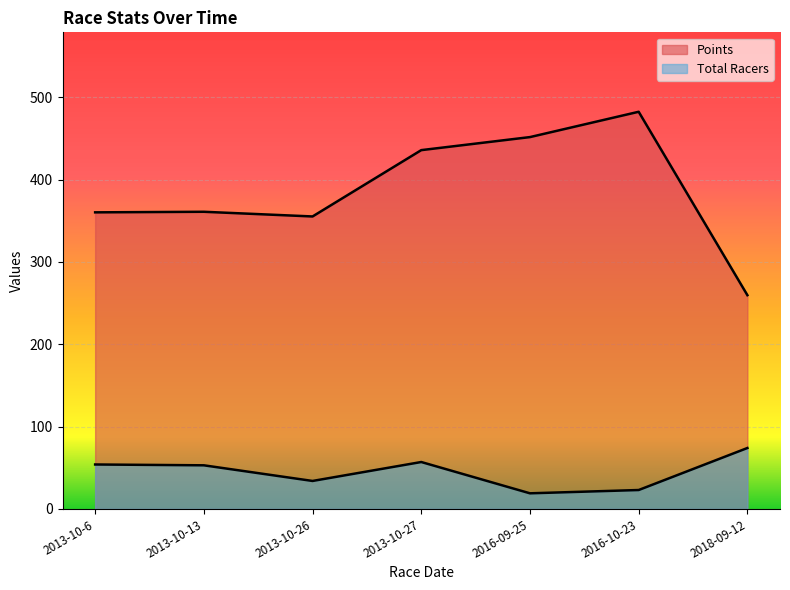

What is the difference between the maximum and minimum values in the Total Racers series?

55.0